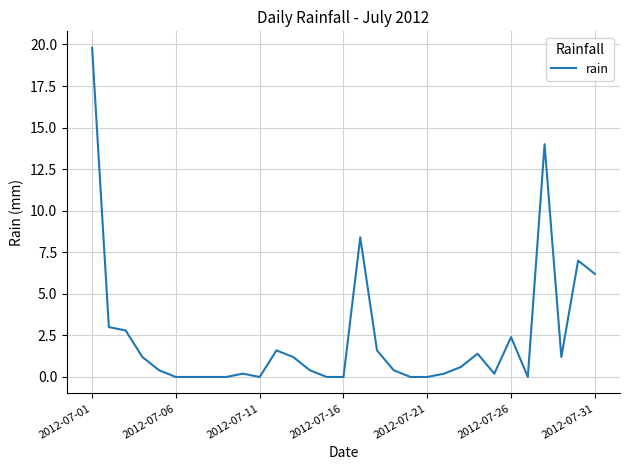

What is the difference between the maximum and second lowest values?

19.8